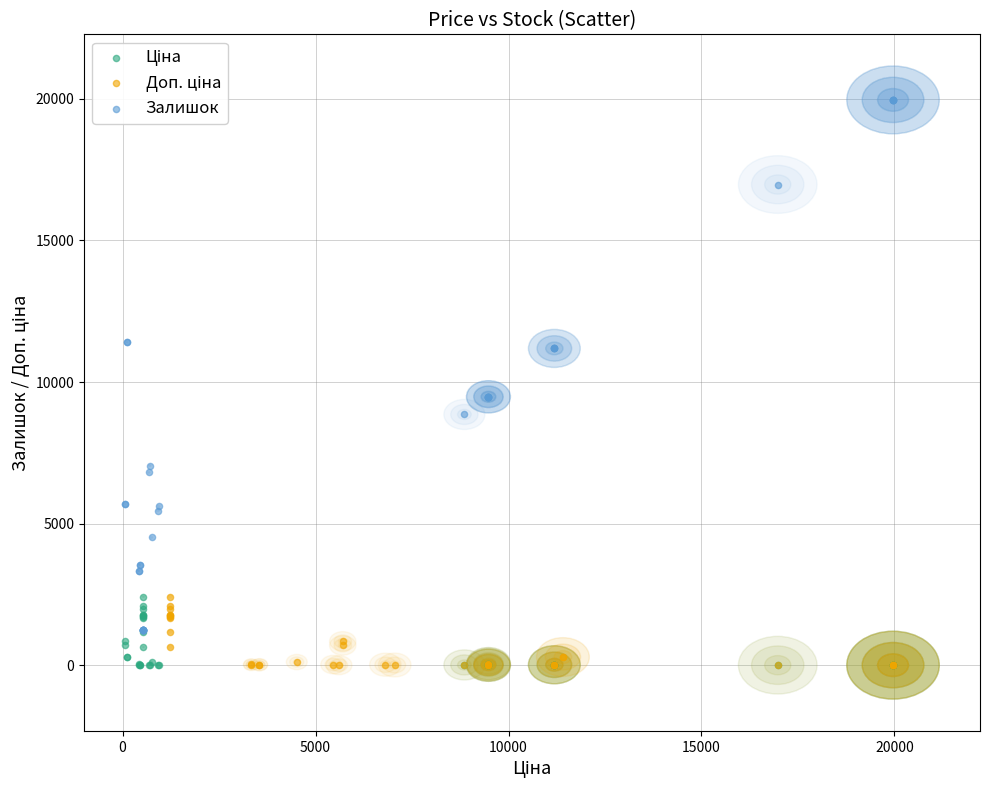

Which series has the largest Y range (max minus min)?

Залишок